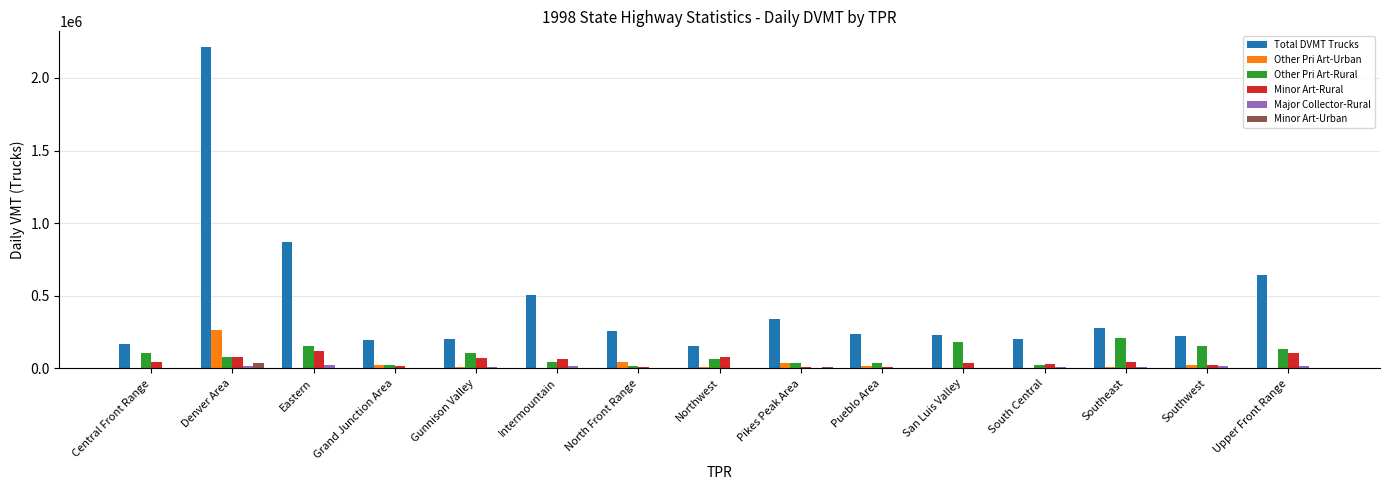

What is the difference between the Minor Art-Urban values at Northwest and Denver Area?

39255.9